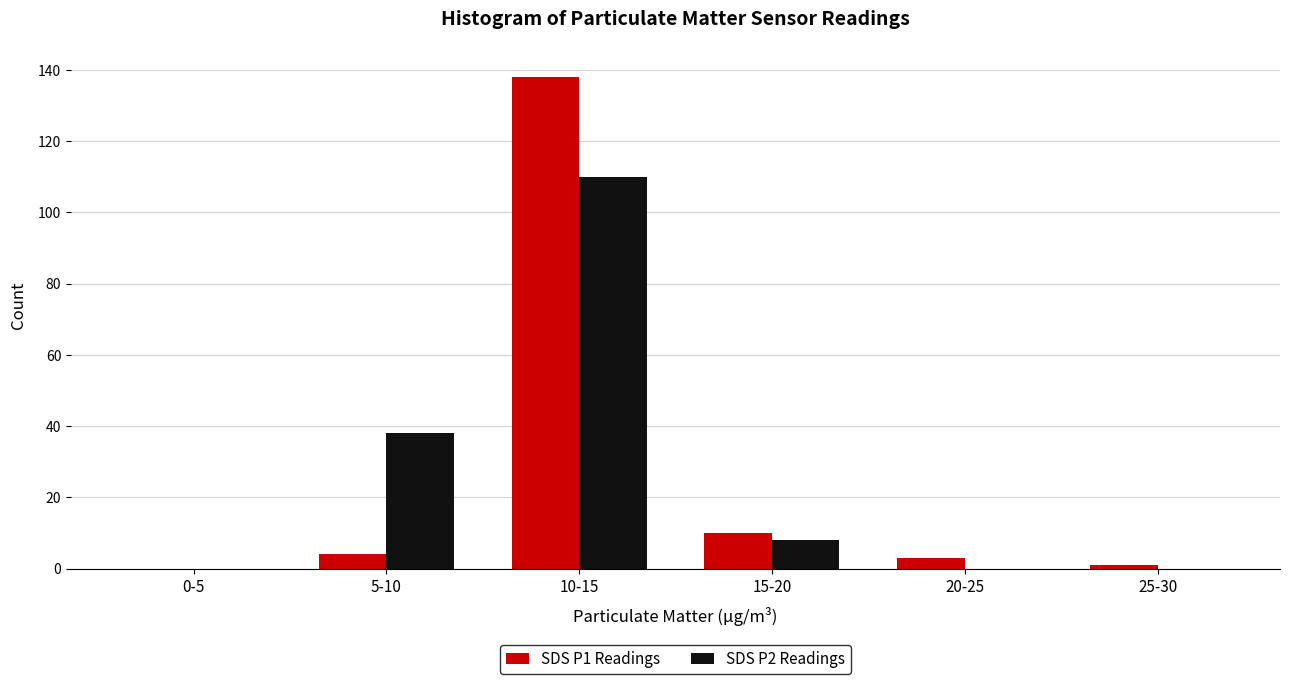

Reading right to left, list all the values displayed in this chart.

SDS P1 Readings: 25-30=1	20-25=3	15-20=10	10-15=138	5-10=4	0-5=0
SDS P2 Readings: 25-30=0	20-25=0	15-20=8	10-15=110	5-10=38	0-5=0